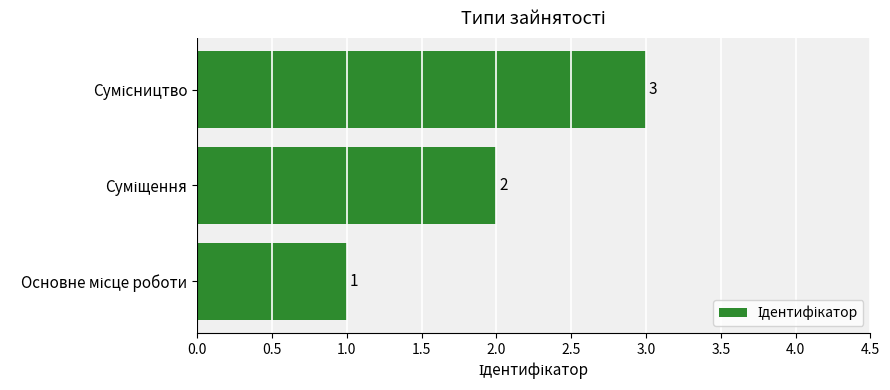

How many values are between 1 and 3?

3